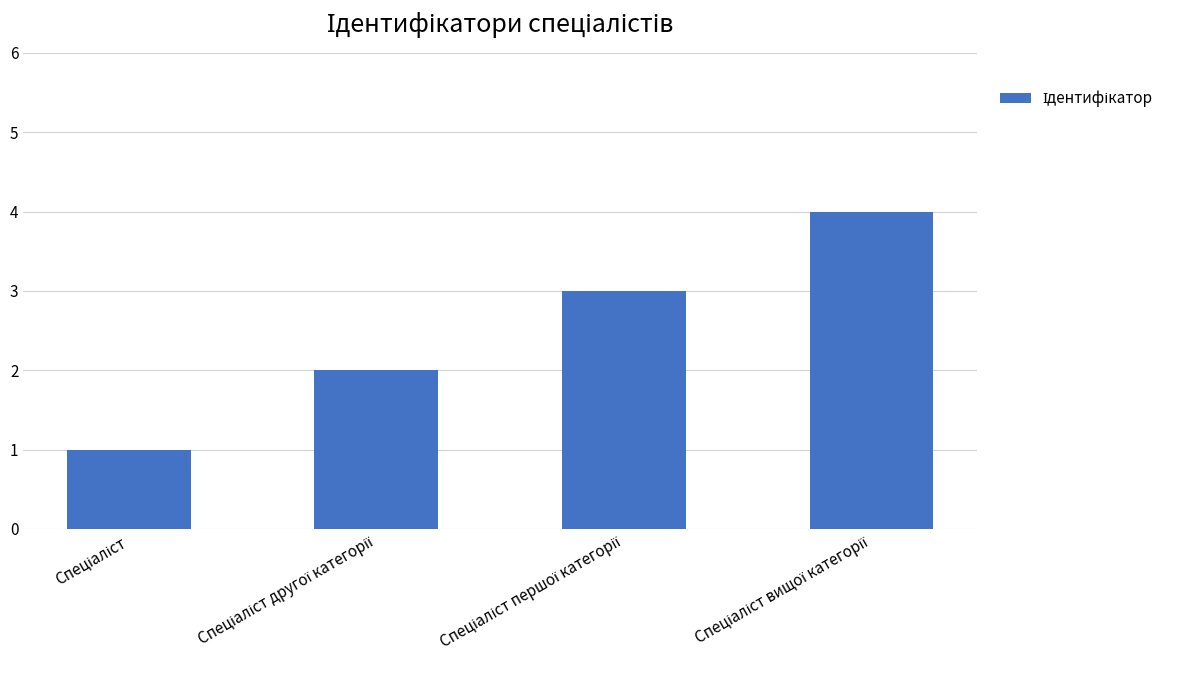

Count the number of categories in the chart.

4